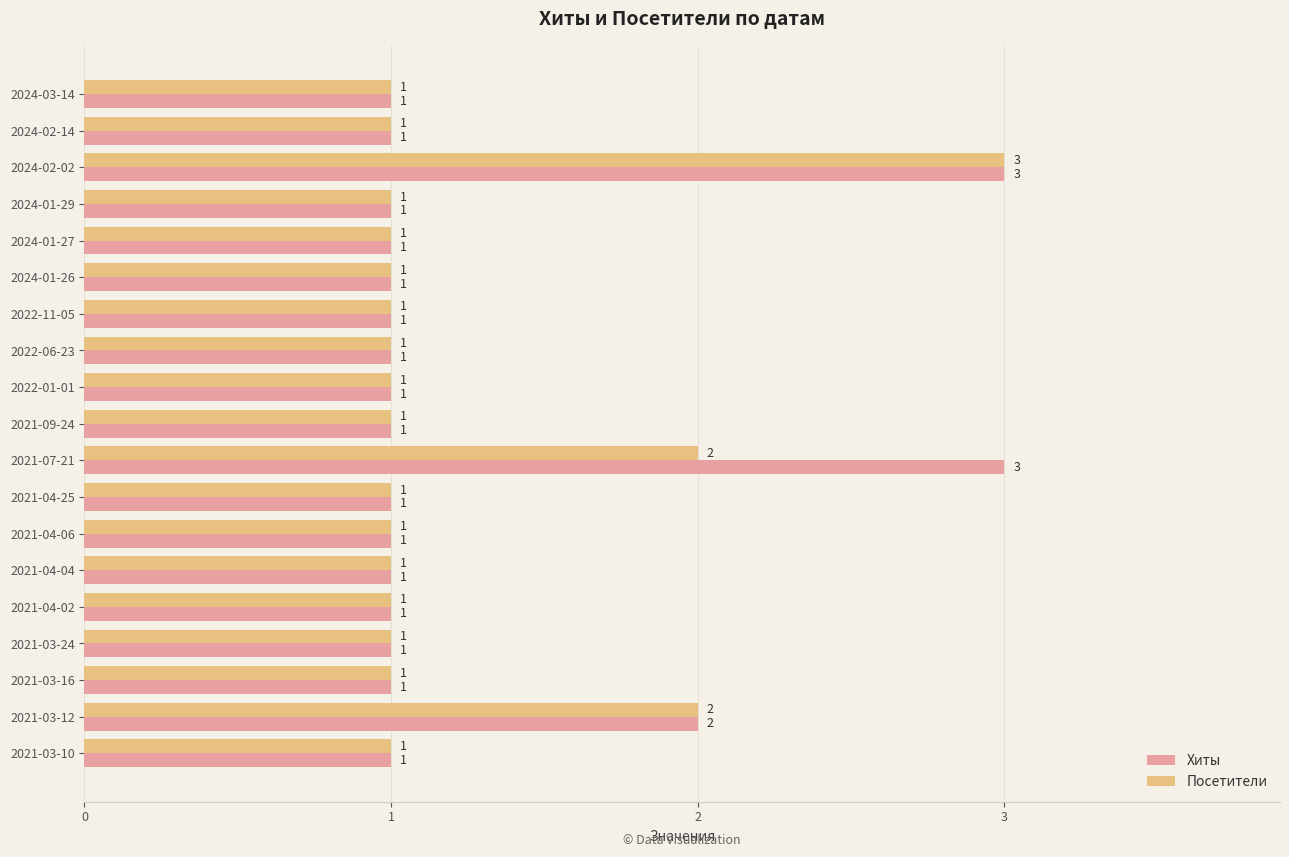

List the series in order of their overall mean, lowest first.

Посетители, Хиты